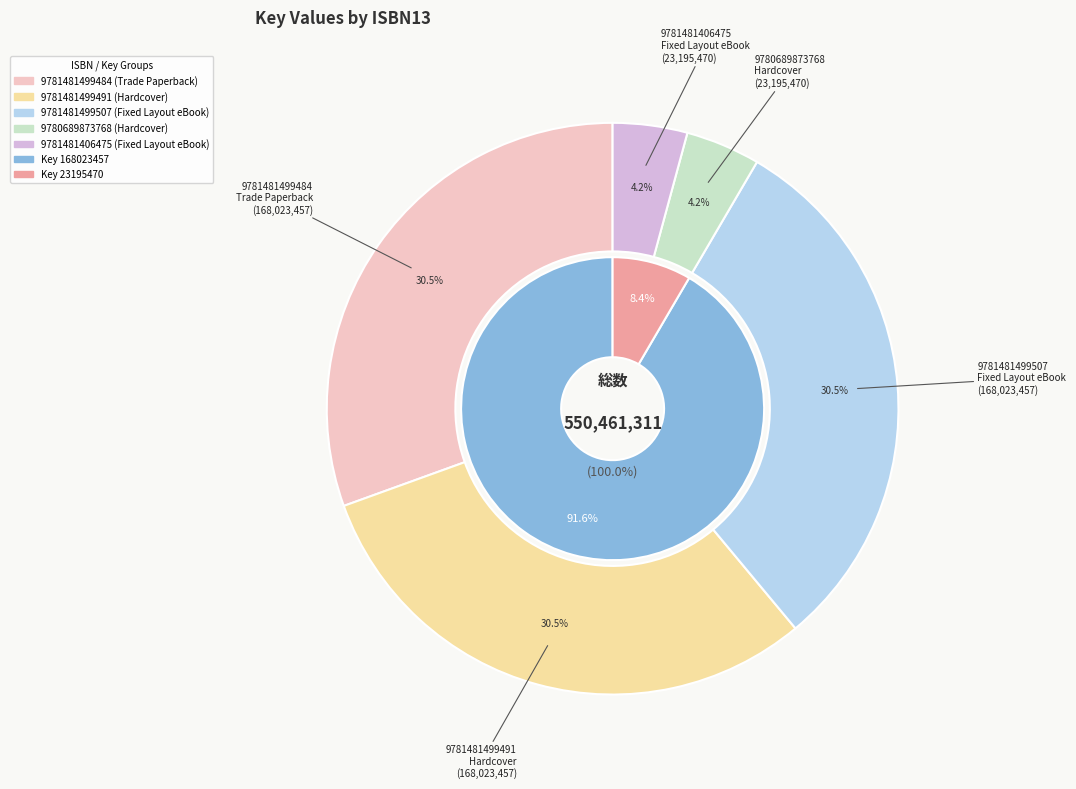

The 9781481406475 (Fixed Layout eBook) slice represents 17% of the pie. True or false?

False